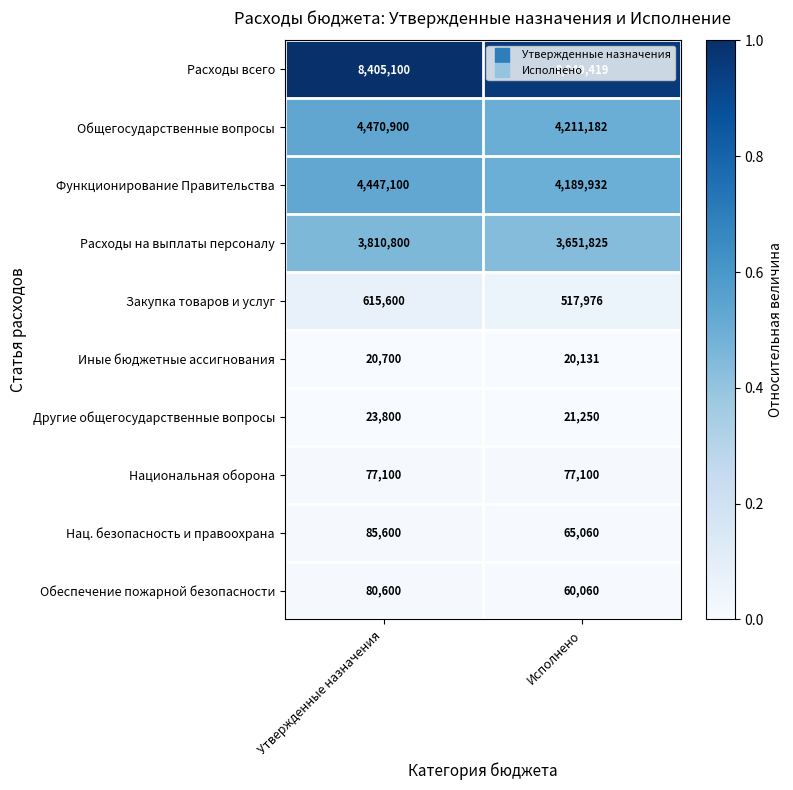

At which category is the sum across all series the highest?

Утвержденные назначения